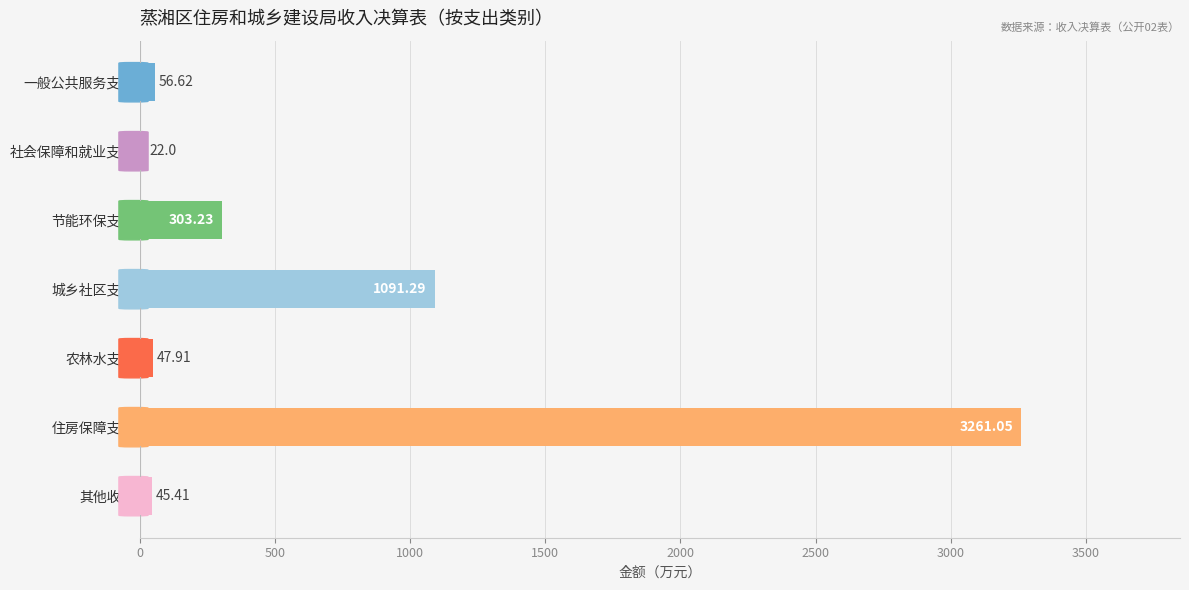

At which label is the value closest to 1641?

城乡社区支出